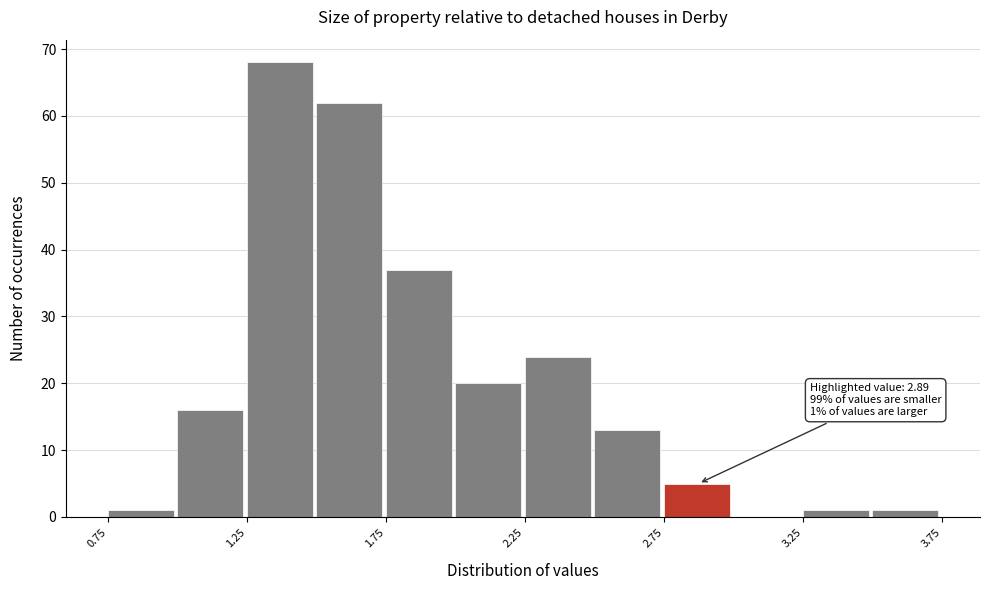

Over which range of the x-axis is the bar tallest?

1.25 to 1.50